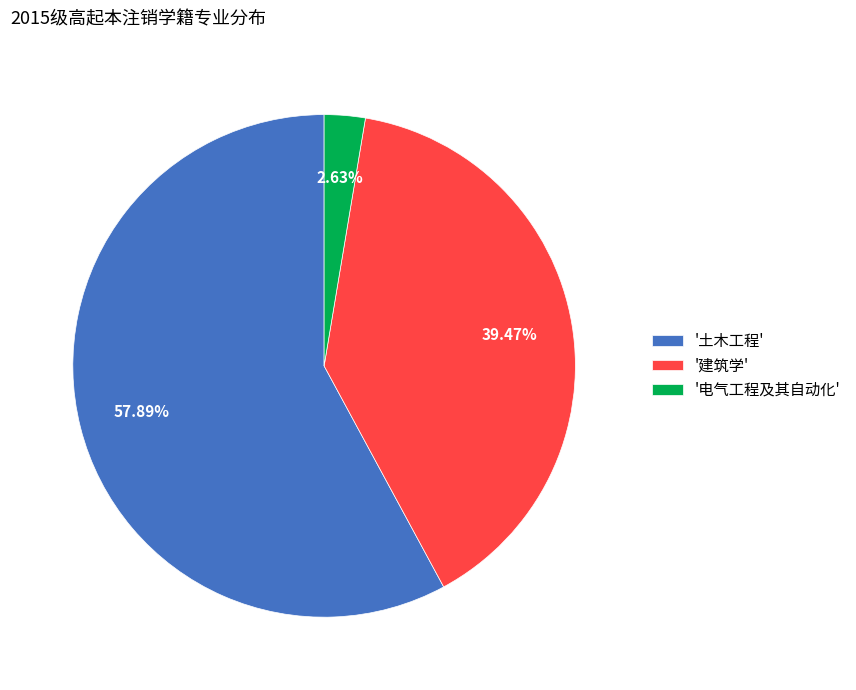

To the nearest percent, what is the difference between the largest and smallest slice percentages?

55%